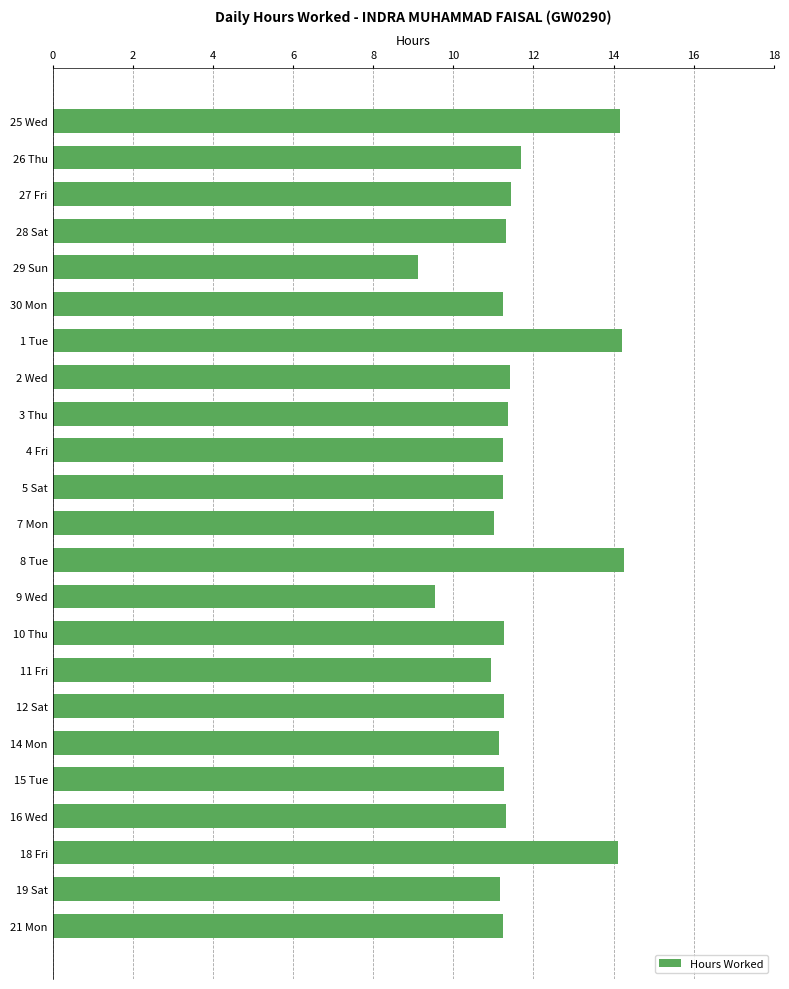

True or false: the data shows 6.1 at 29 Sun.

False